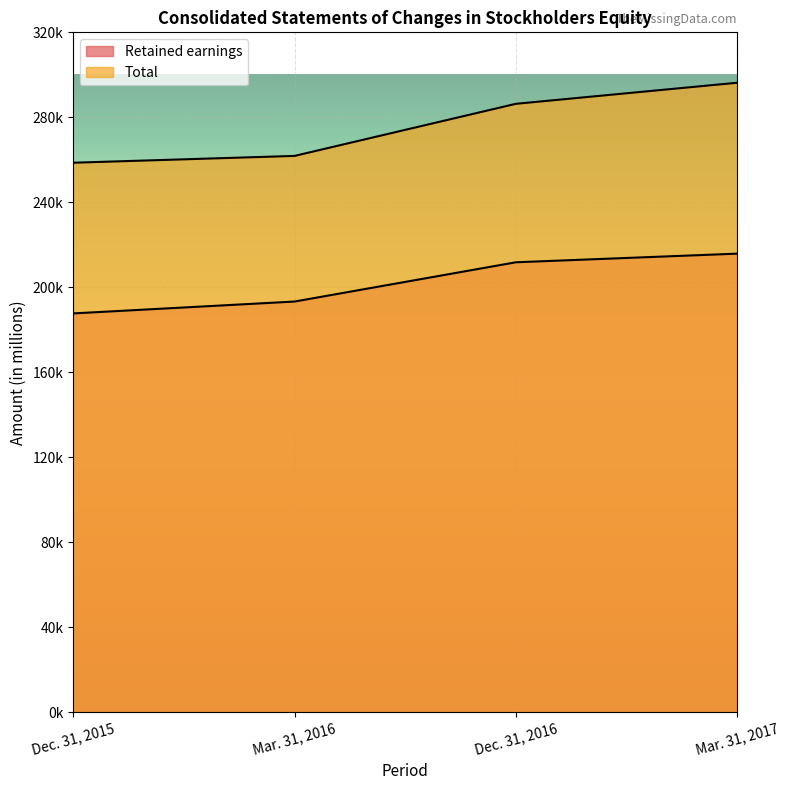

True or false: Total and Retained earnings cross at least once.

False